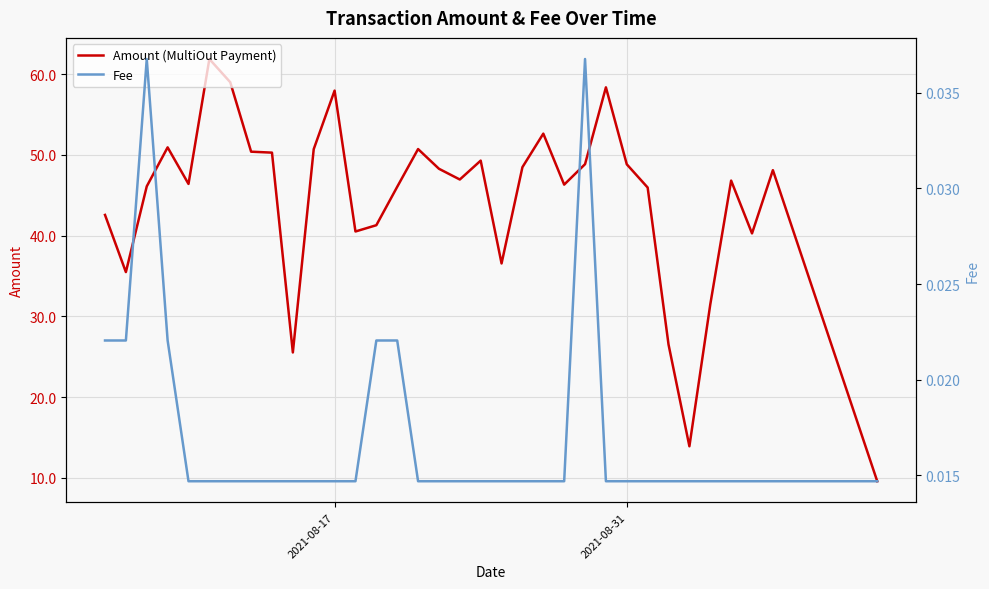

What is the minimum value for Amount (MultiOut Payment)?

9.6